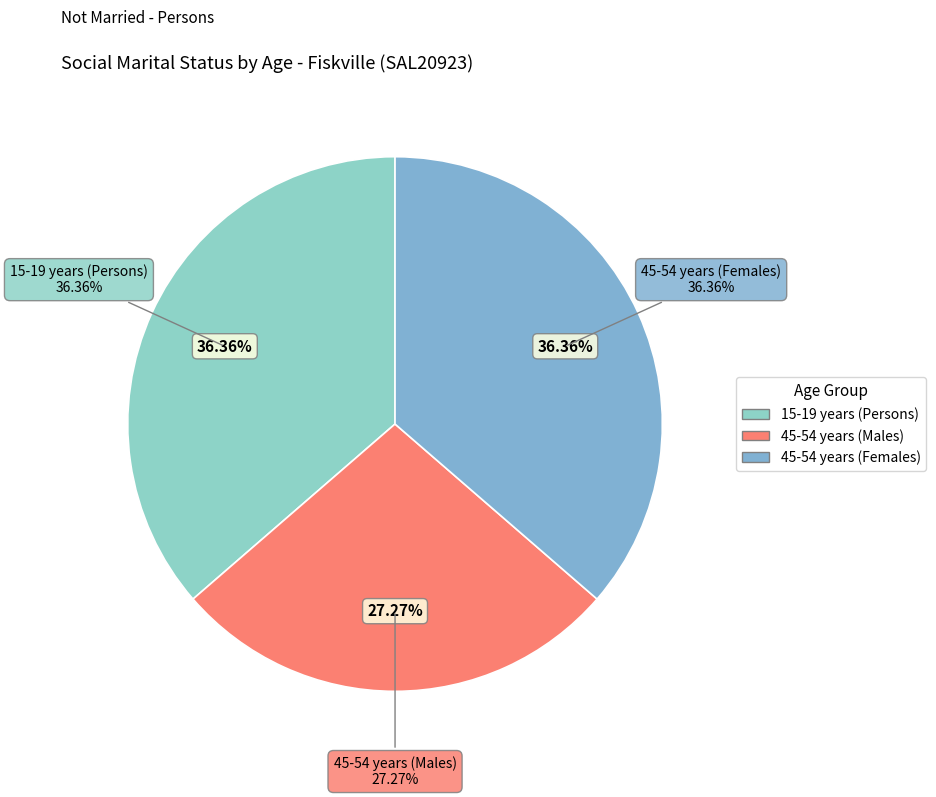

Does 75-84 years represent more than half of the total?

No